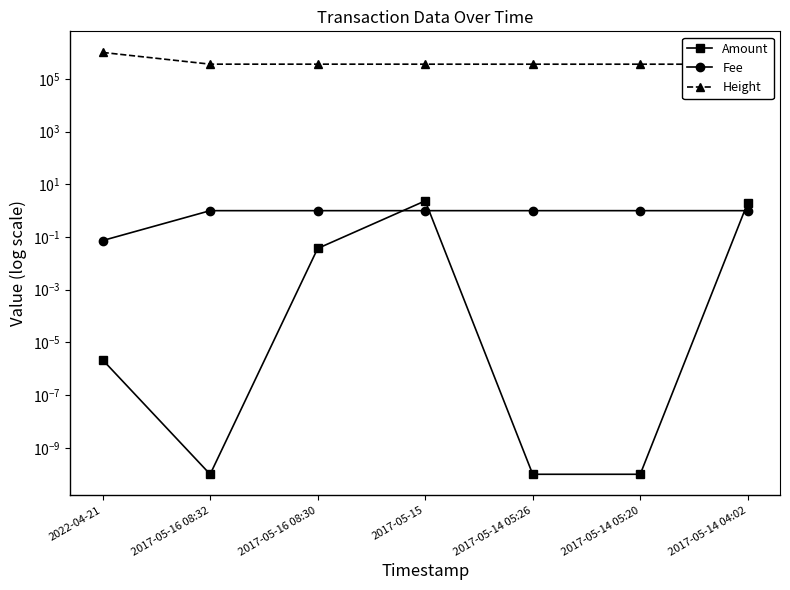

How many intersections are there between Fee and Amount?

3